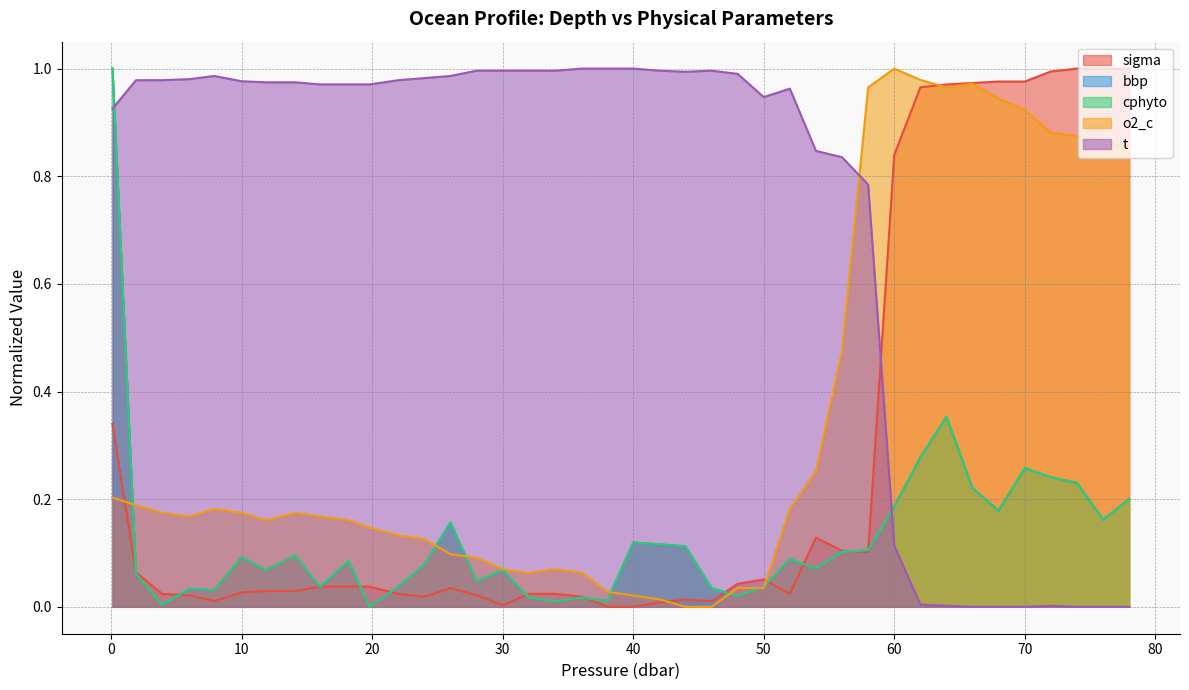

Which series has the largest total across all categories?

t